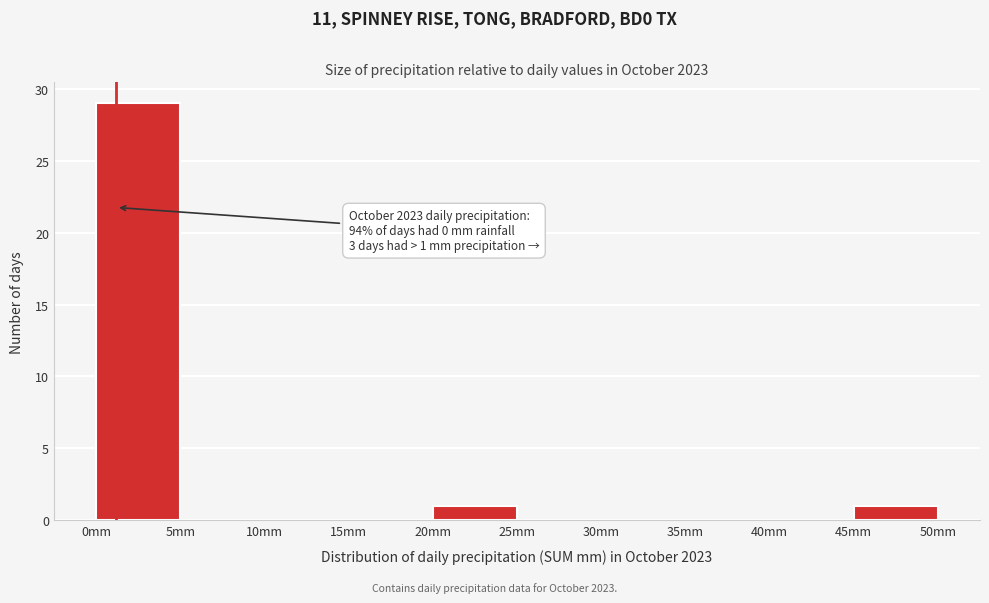

Which range on the x-axis has the tallest bar?

0 to 5